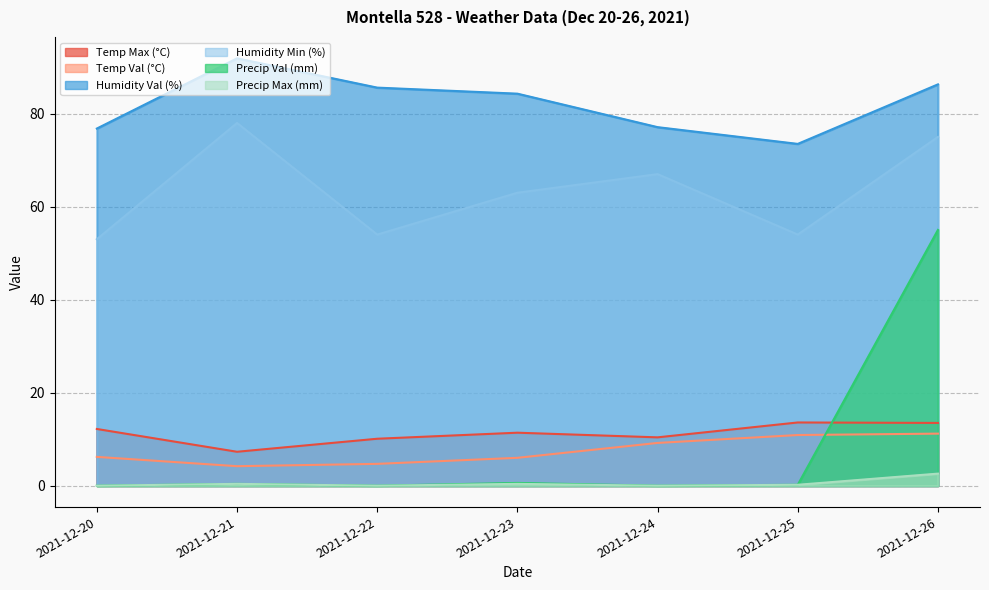

True or false: Humidity Val (%) has more than 1 interior local peaks.

False